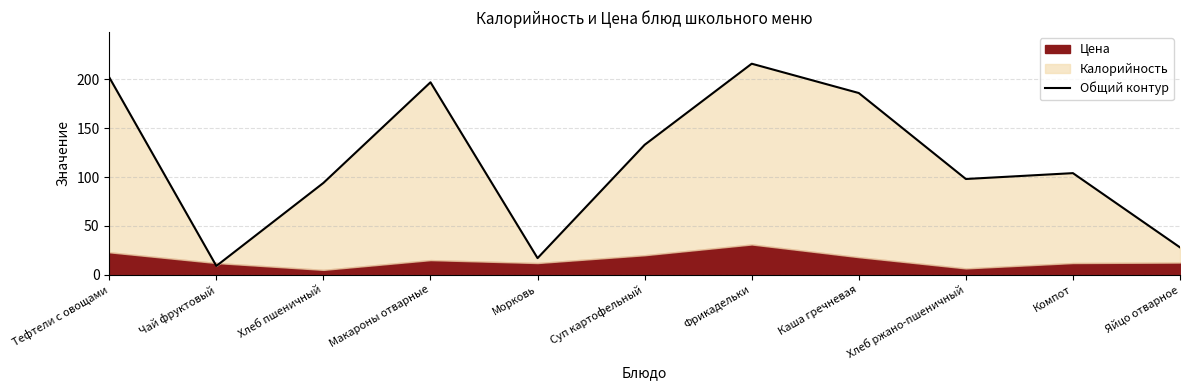

What value does the data have at Компот?

104